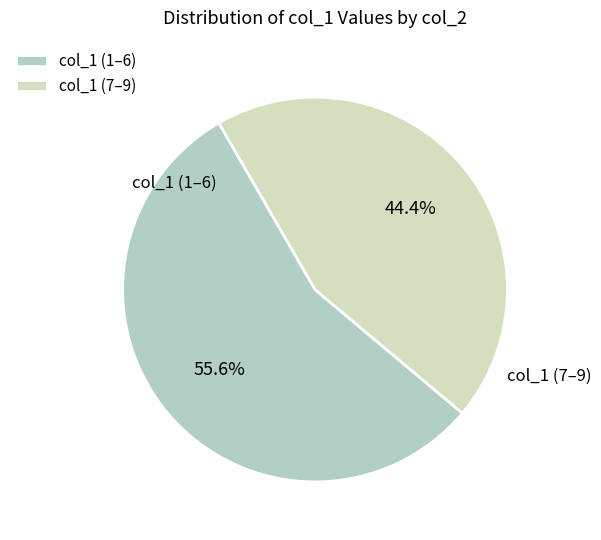

Rank the categories by value from lowest to highest.

col_1 (7–9), col_1 (1–6)